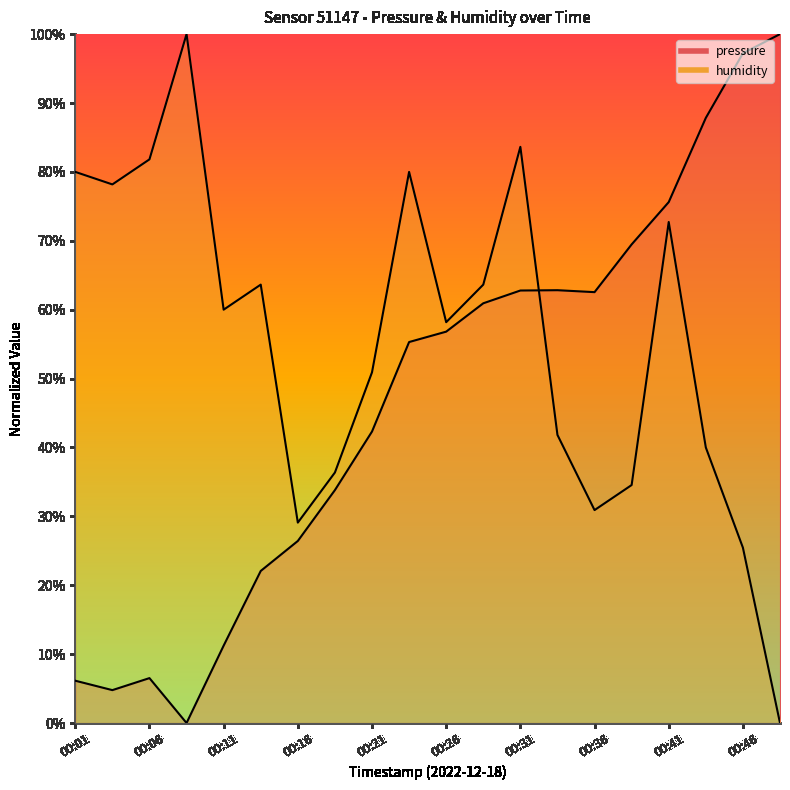

How many lines are shown in the chart?

2